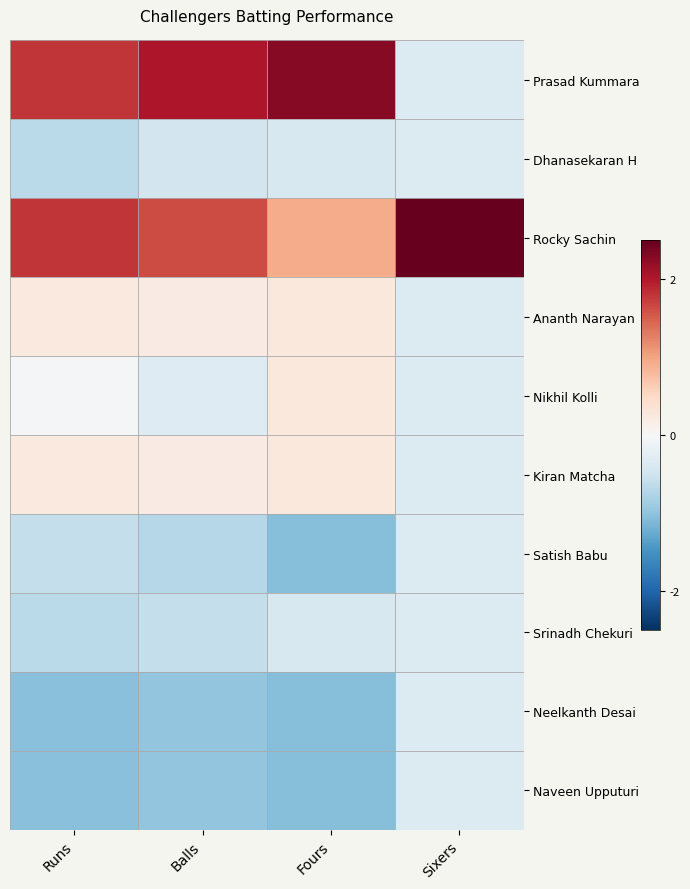

At how many categories does at least one series exceed 0?

4